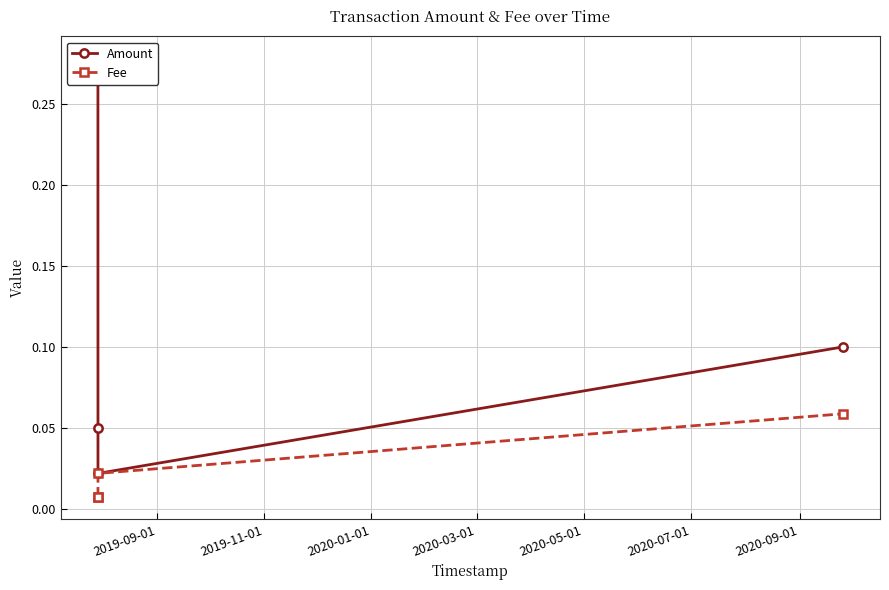

True or false: Fee has more than 0 points higher than both neighbors.

False